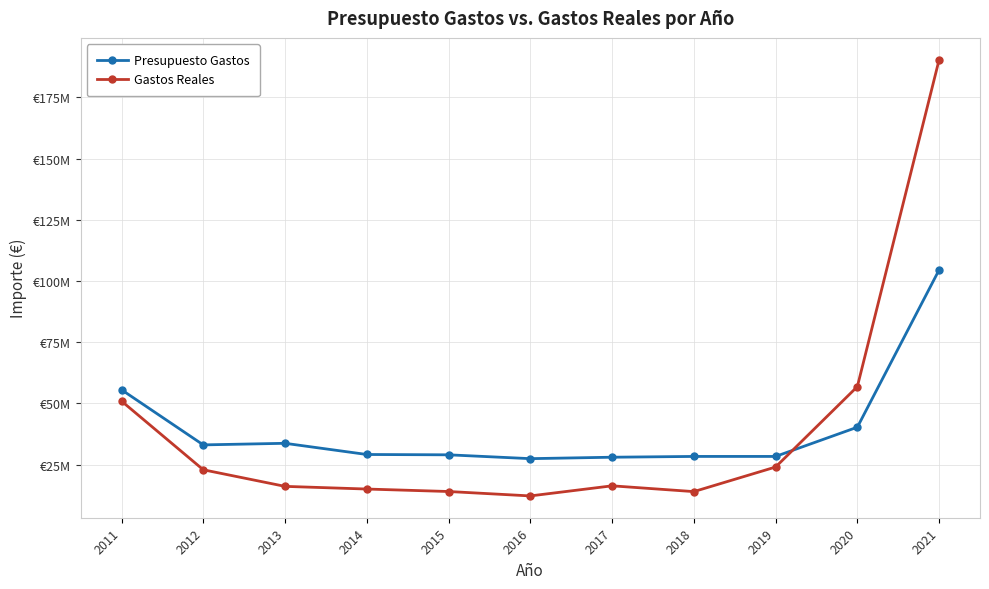

Is this an area chart (filled region under the line)?

No